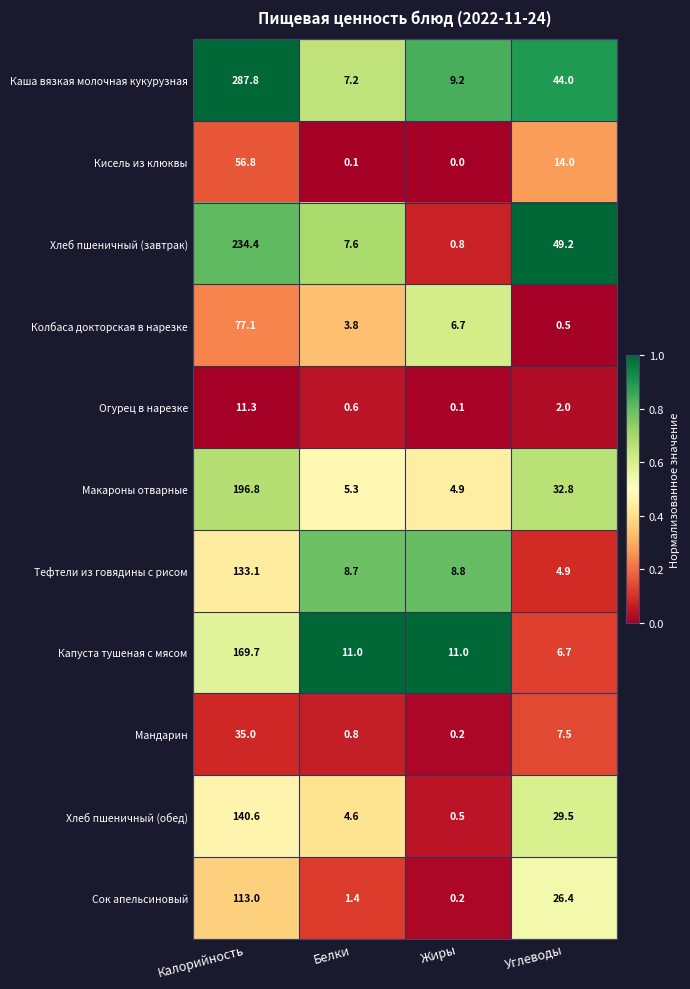

Which series has the largest range (max minus min)?

Каша вязкая молочная кукурузная